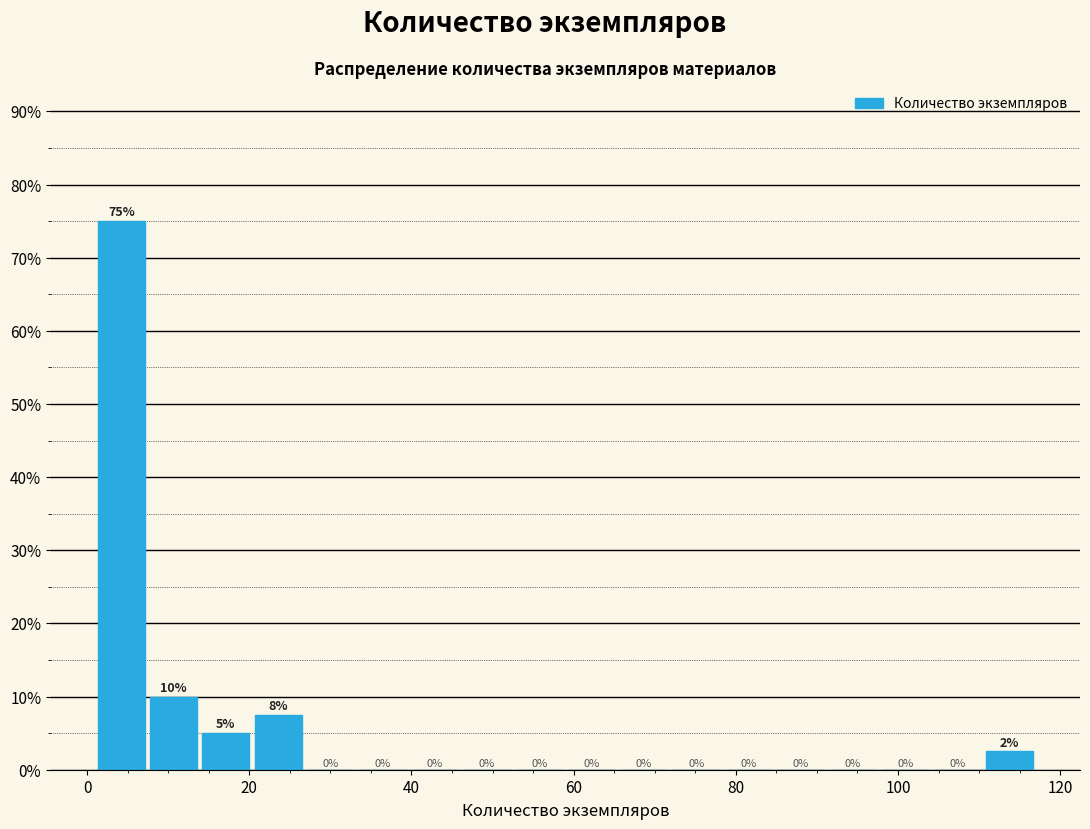

Read against the x-axis, roughly where is the centre of the tallest bar?

4